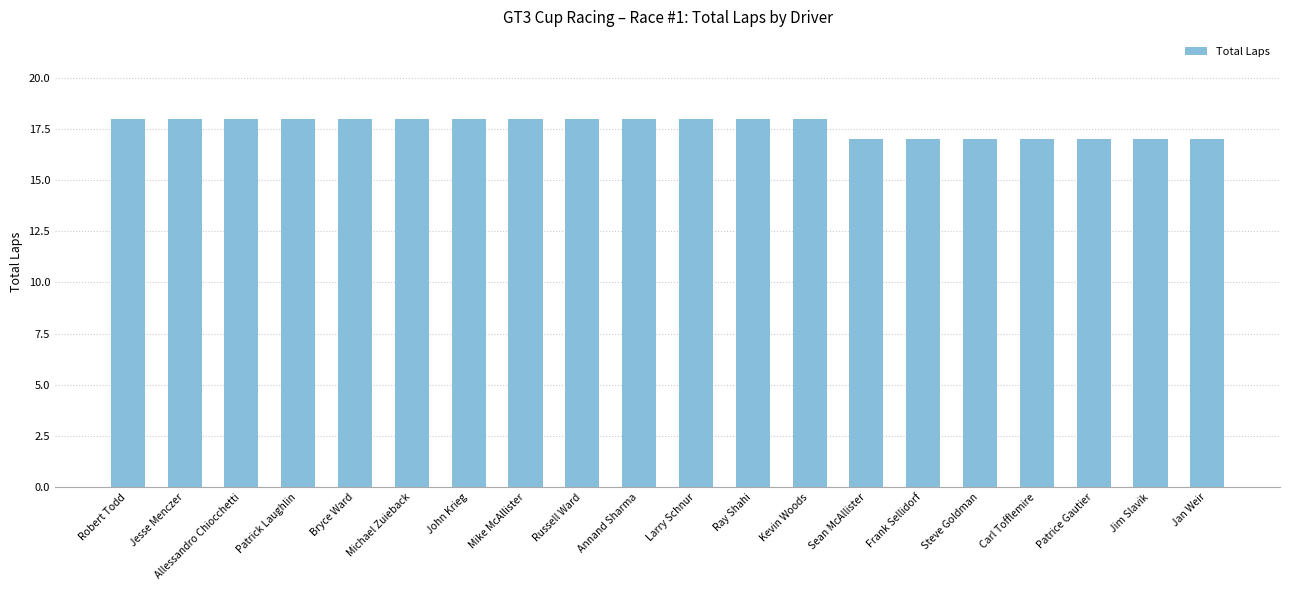

What is the change in value from Larry Schnur to Steve Goldman?

-1